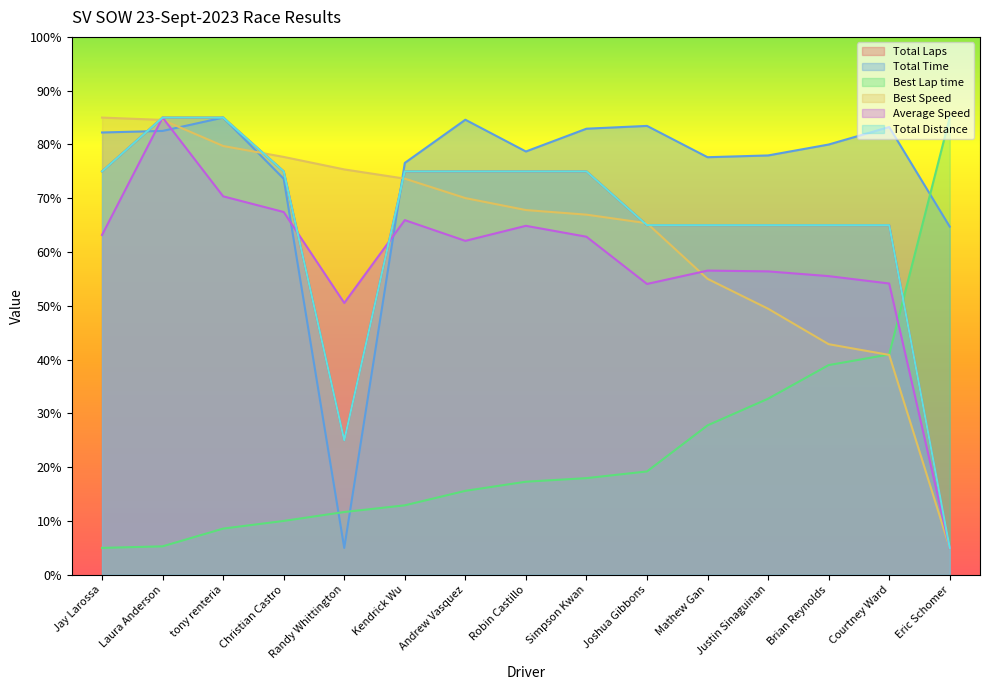

True or false: Best Lap time and Total Laps cross at least once.

True